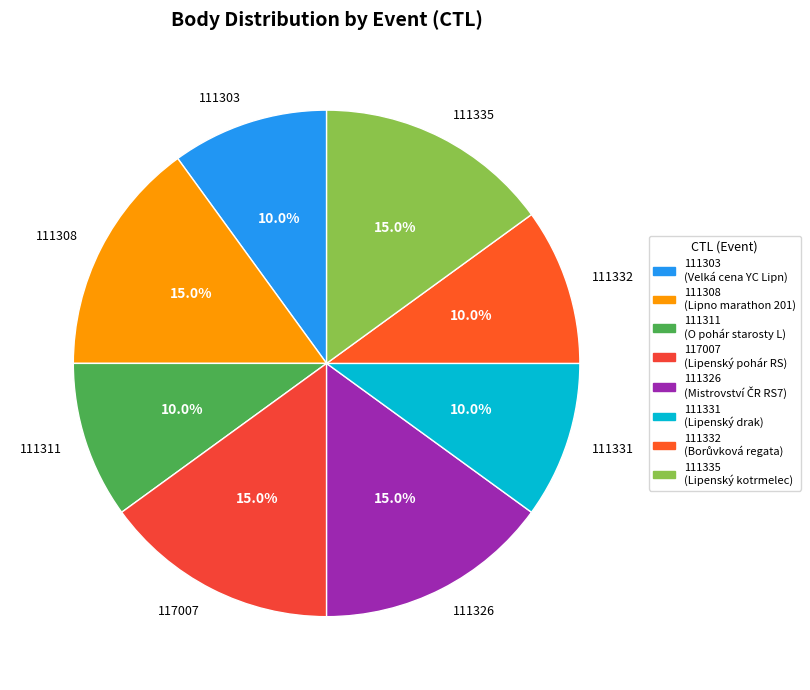

Is there any slice that represents more than half of the pie?

No